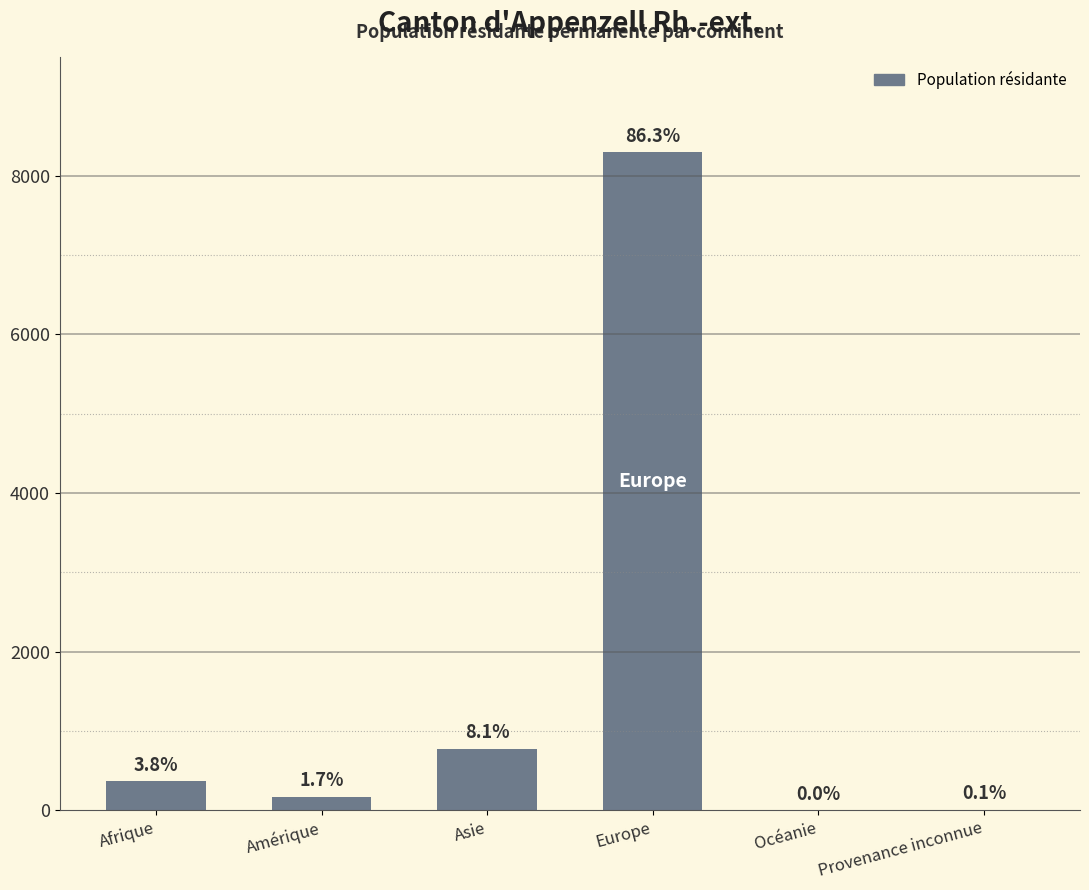

What is the label of the 1st bar from the right?

Provenance inconnue